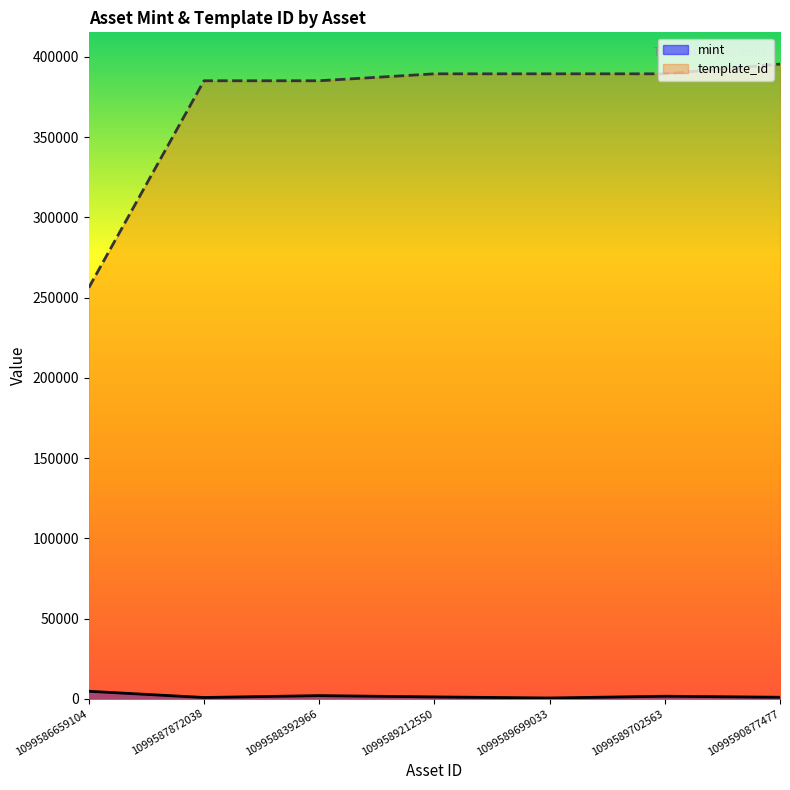

True or false: template_id and mint cross at least once.

False